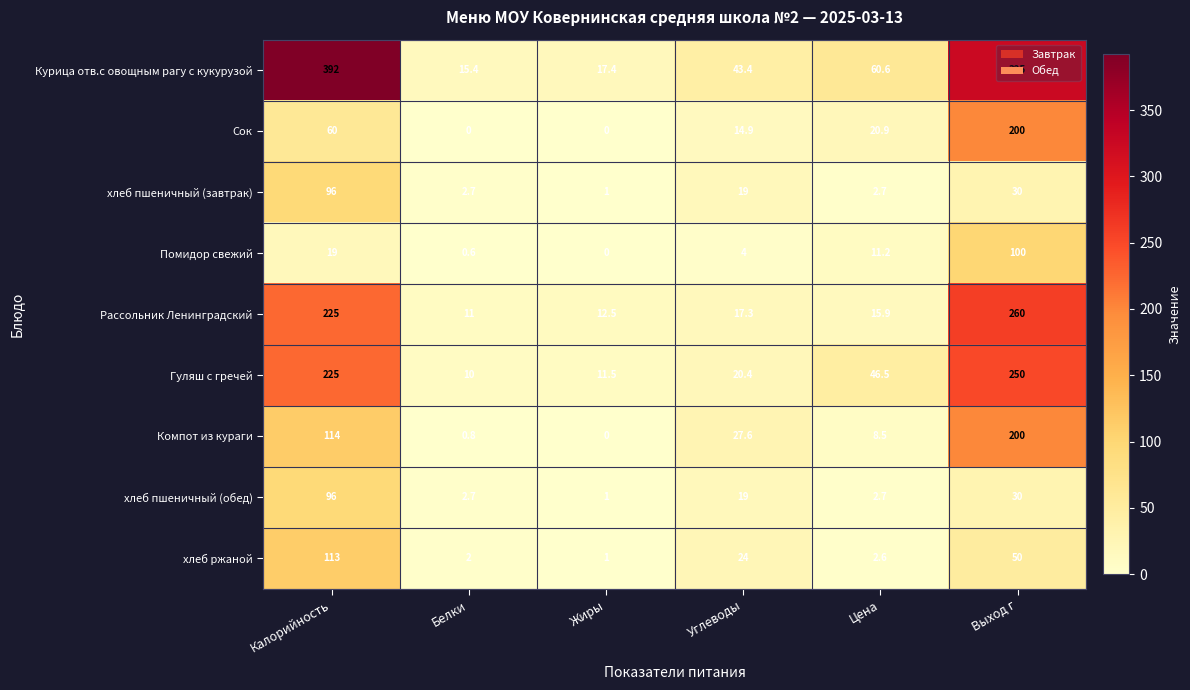

What is the difference between the Рассольник Ленинградский values at Белки and Калорийность?

214.0